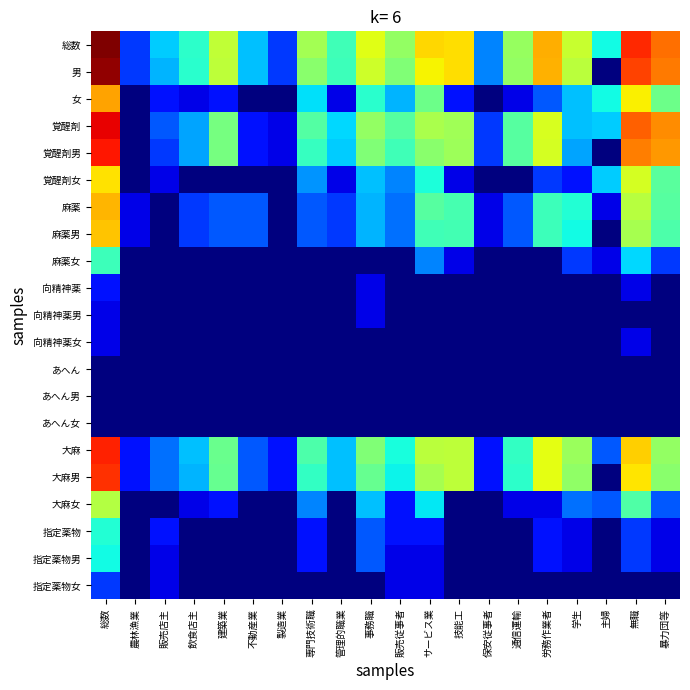

At 無職, list the series in order from largest to smallest.

総数, 男, 覚醒剤, 覚醒剤男, 大麻, 大麻男, 女, 覚醒剤女, 麻薬, 麻薬男, 大麻女, 麻薬女, 指定薬物, 指定薬物男, 向精神薬, 向精神薬女, 向精神薬男, あへん, あへん男, あへん女, 指定薬物女